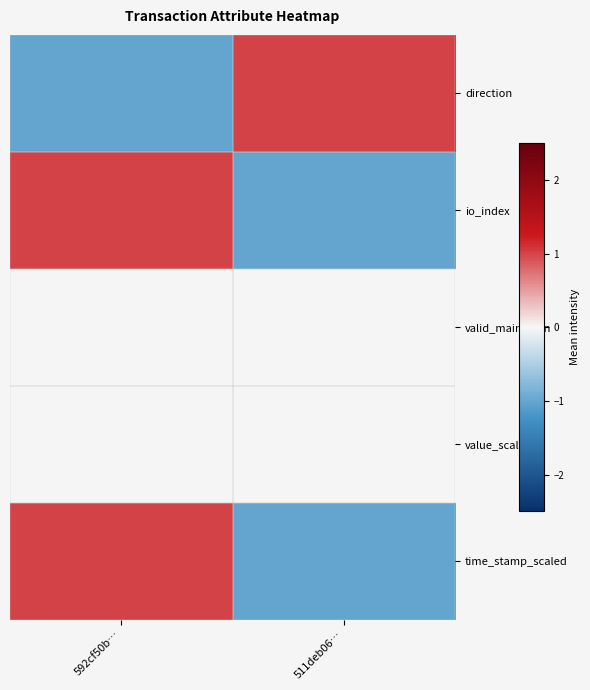

Which series has the largest range (max minus min)?

direction